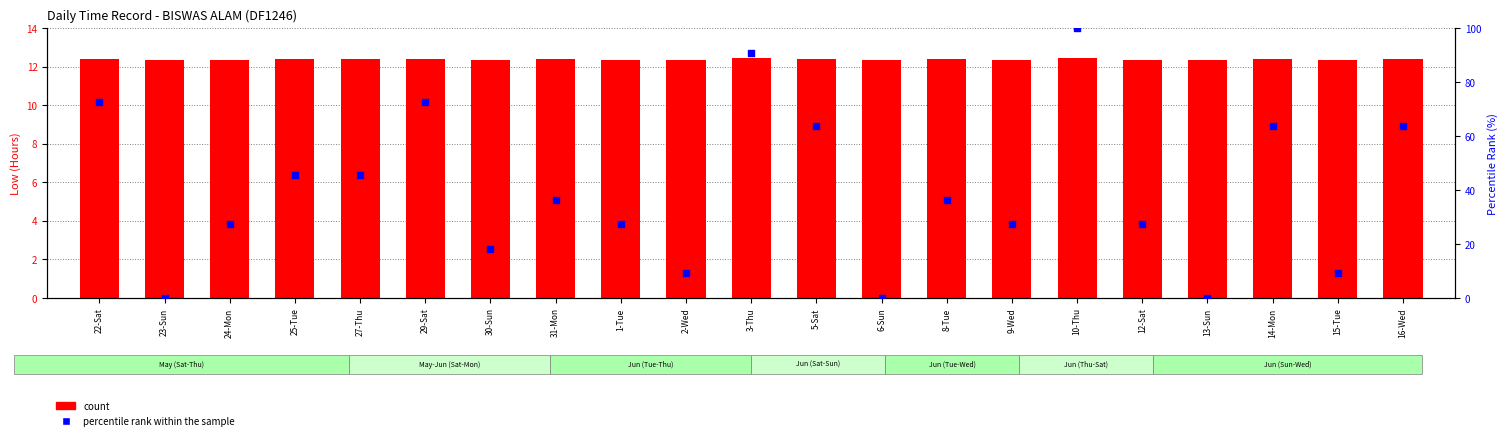

Is the value of count at 25-Tue greater than the value of percentile rank within the sample at 23-Sun?

Yes